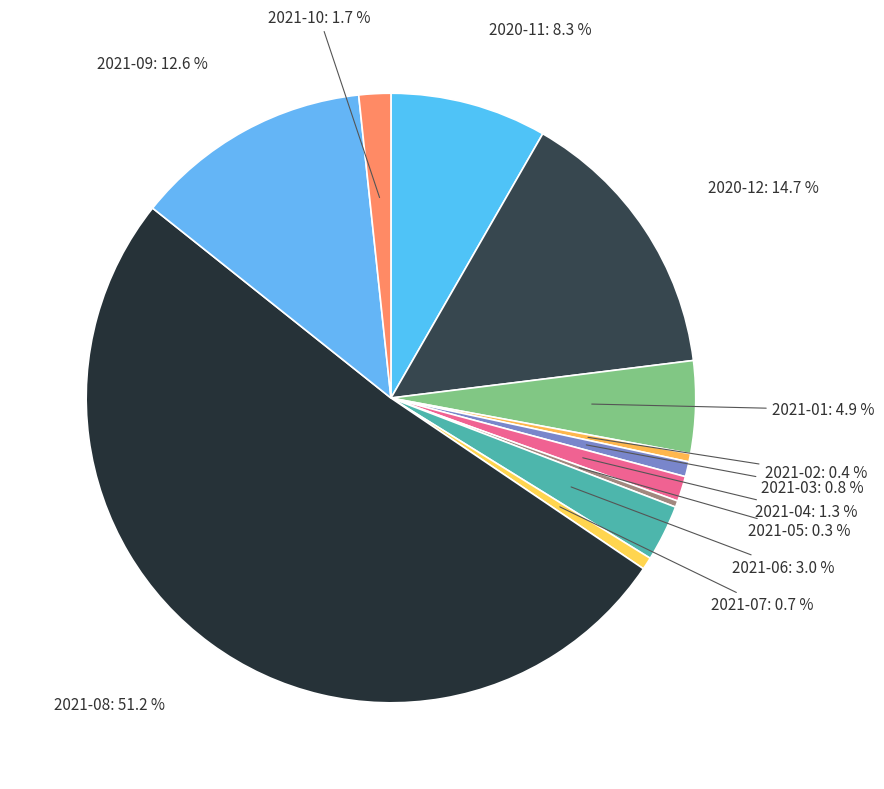

How many slices are in this pie chart?

12